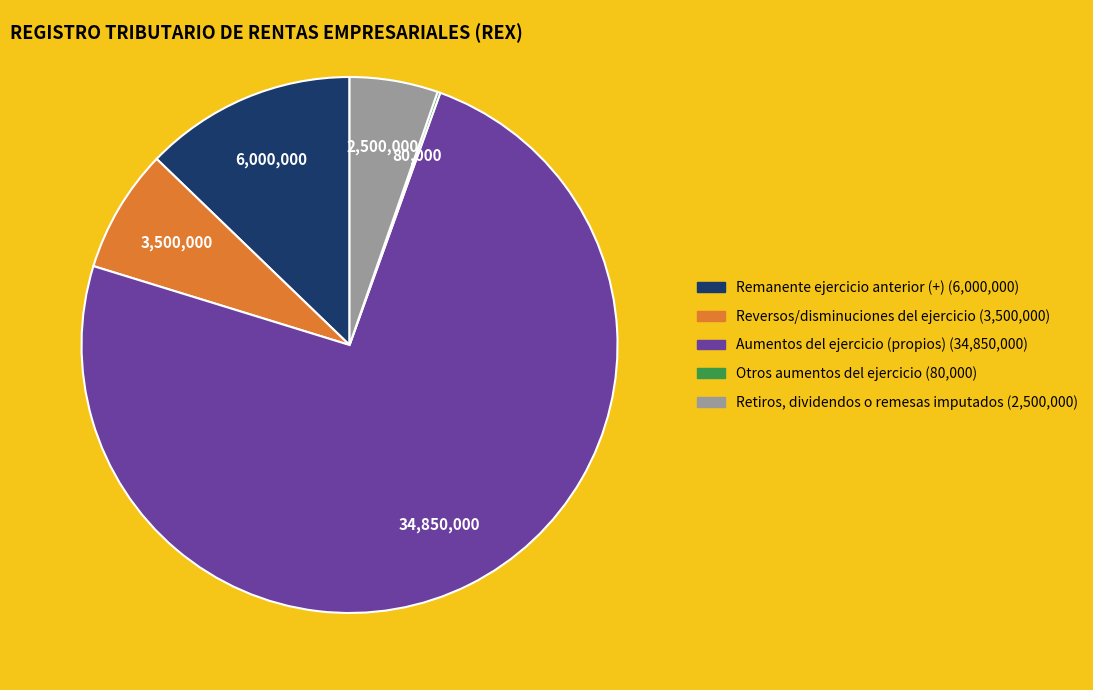

Is there a majority slice in this chart?

Yes